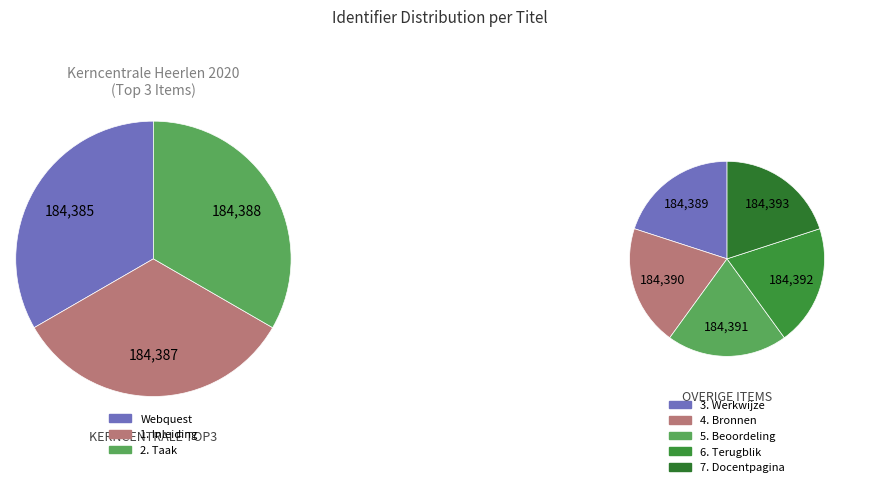

Which slice is the largest?

7. Docentpagina